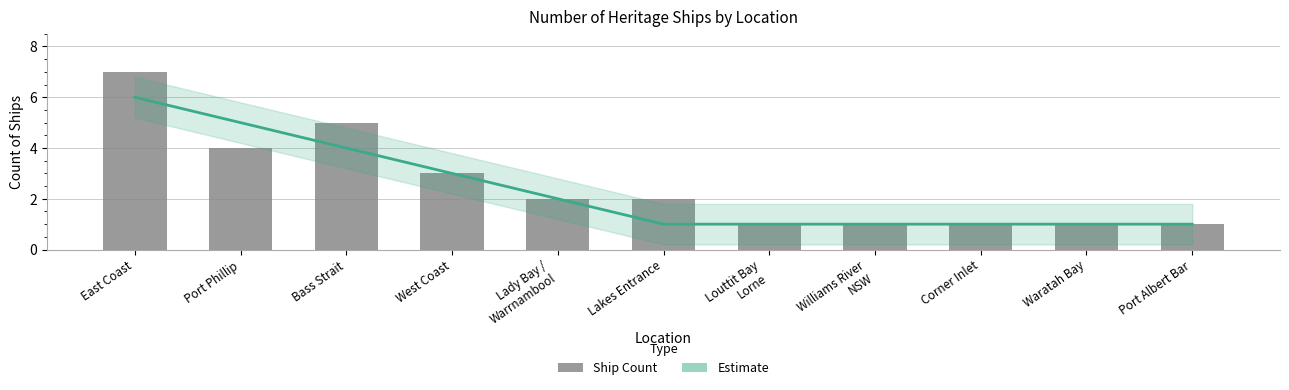

Which series has the widest spread of values?

Ship Count